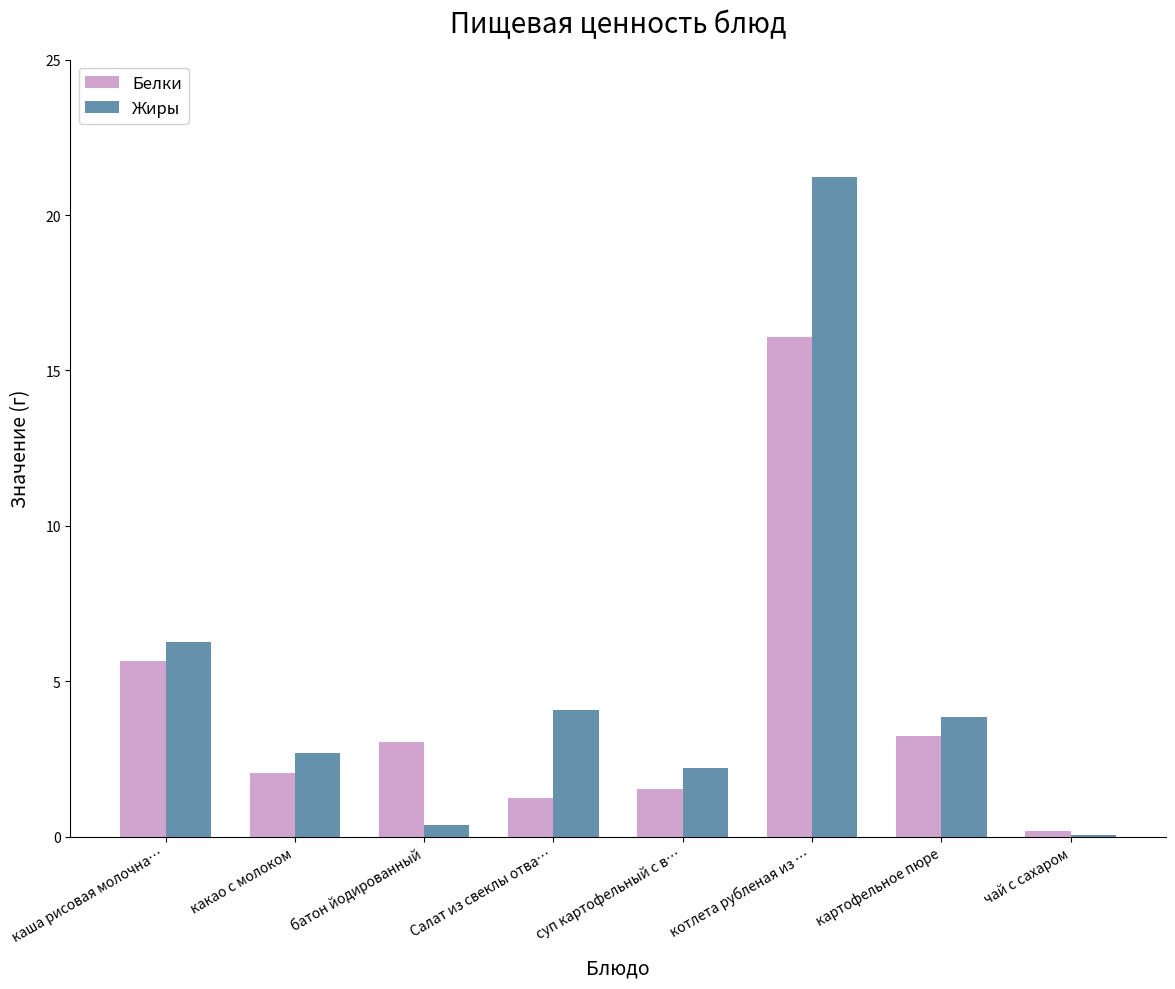

What is the sum of all Жиры values?

40.7